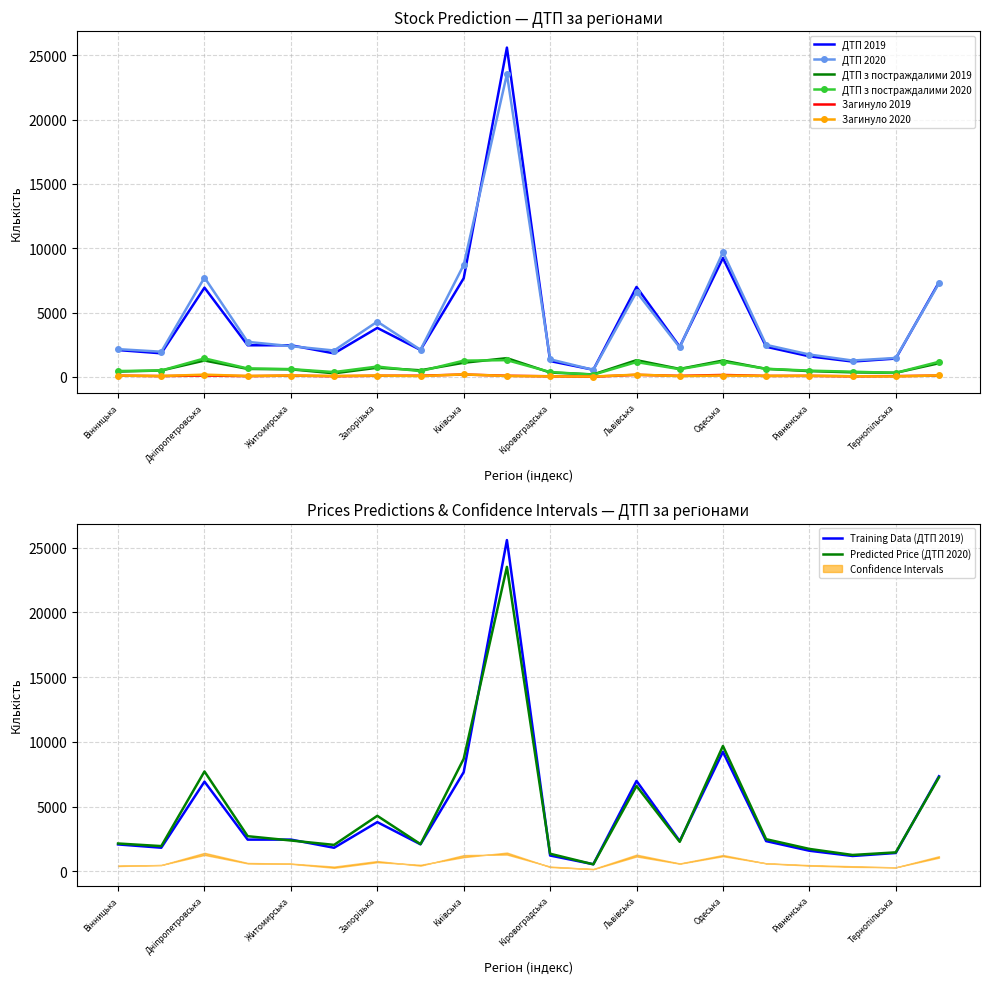

Which series changed the most between Дніпропетровська and Запорізька?

ДТП 2020